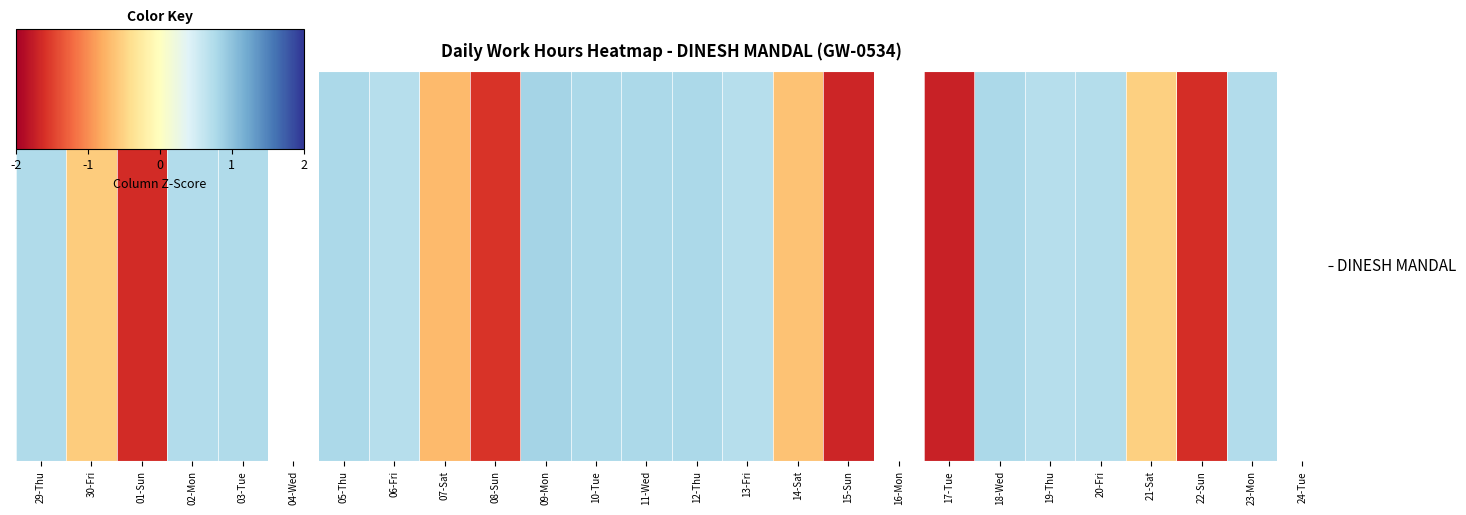

The value at 03-Tue is 0.8. True or false?

True